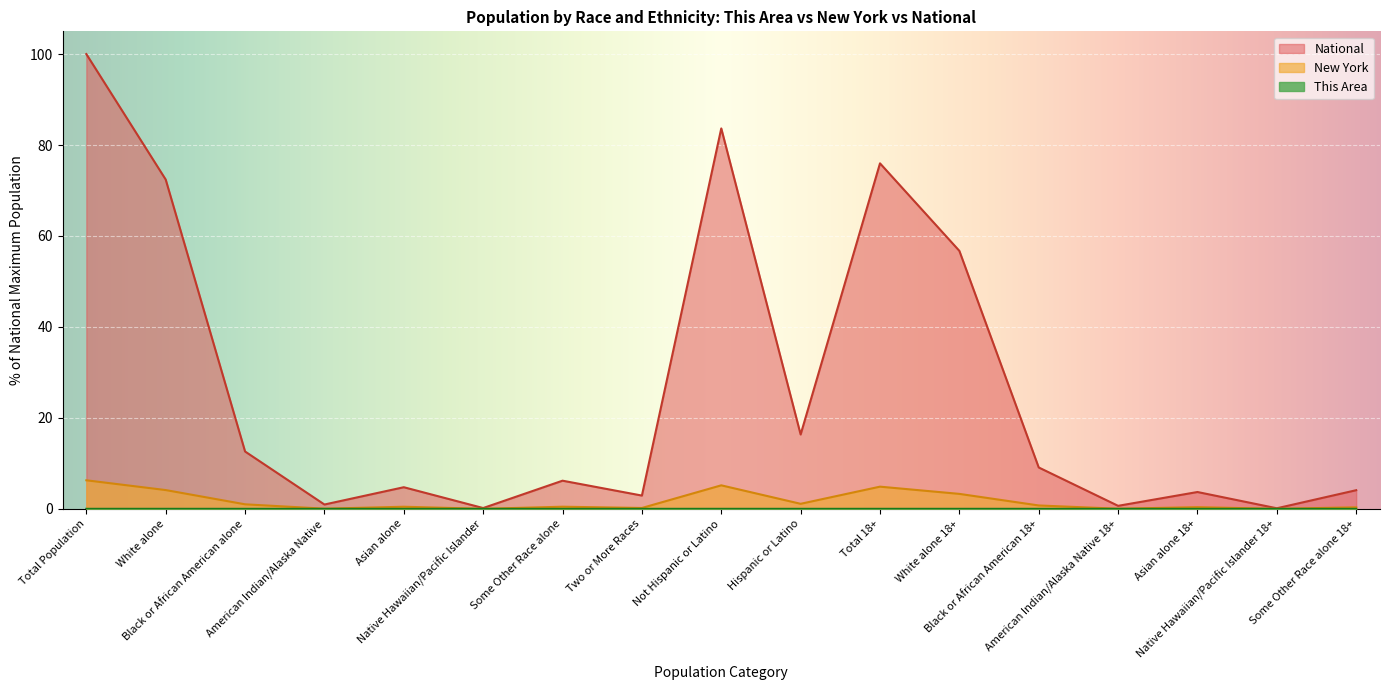

How many lines are shown in the chart?

3